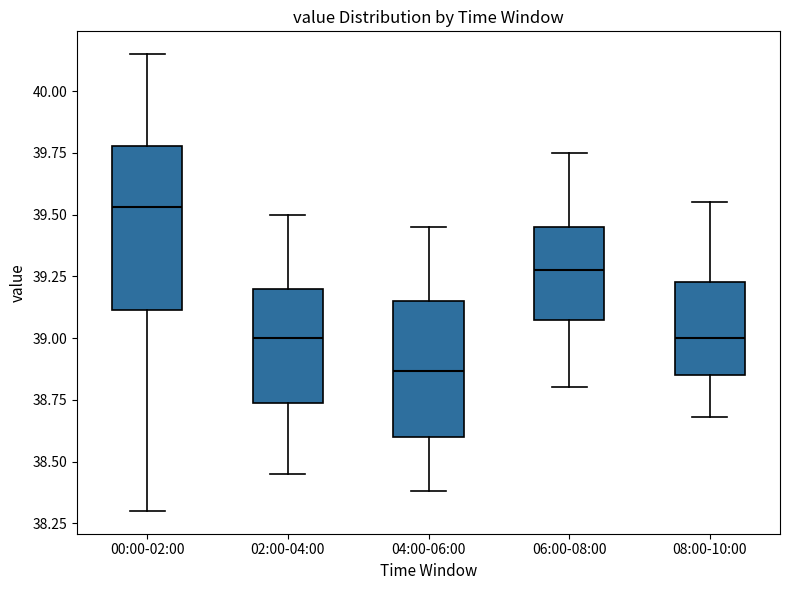

Which box is the tallest, from its lower edge to its upper edge?

00:00-02:00